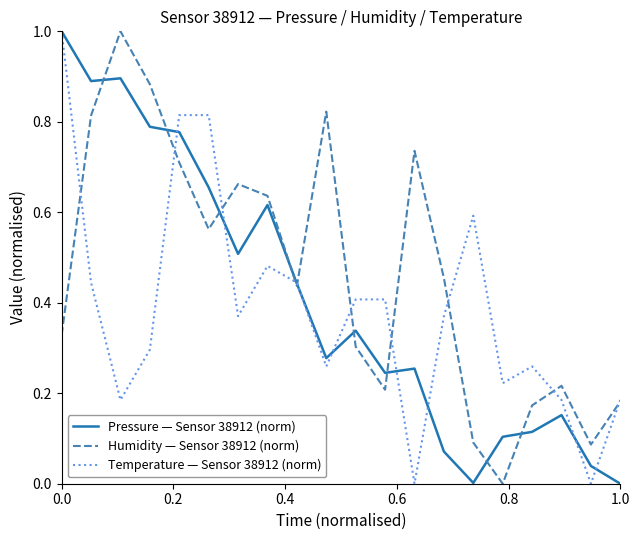

Which series has the largest total across all categories?

Humidity — Sensor 38912 (norm)